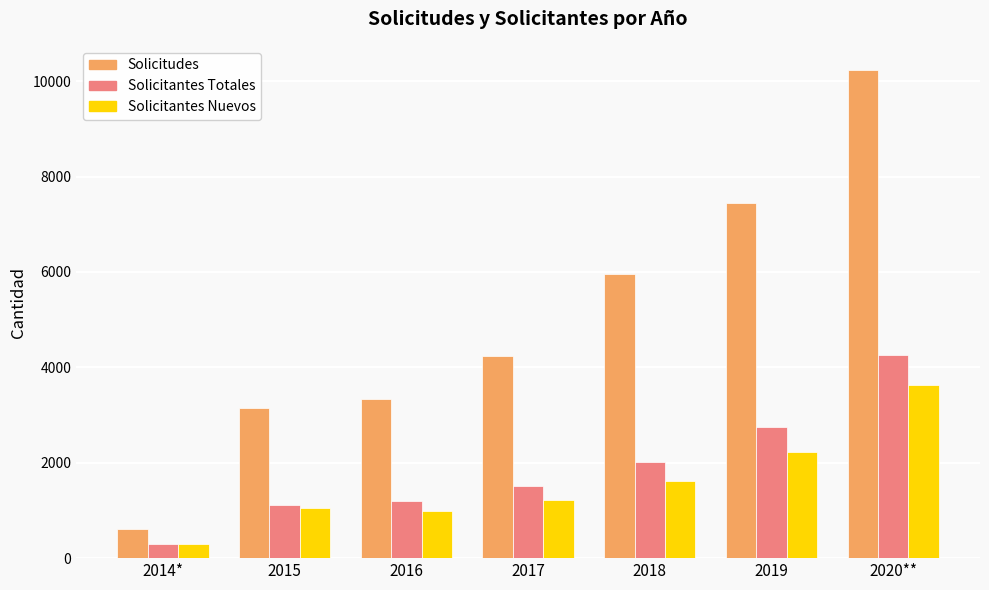

Reading left to right, transcribe all the data shown in this chart.

Solicitudes: 608	3151	3340	4230	5955	7449	10229
Solicitantes Totales: 287	1119	1189	1507	2013	2759	4263
Solicitantes Nuevos: 287	1053	994	1213	1611	2221	3626